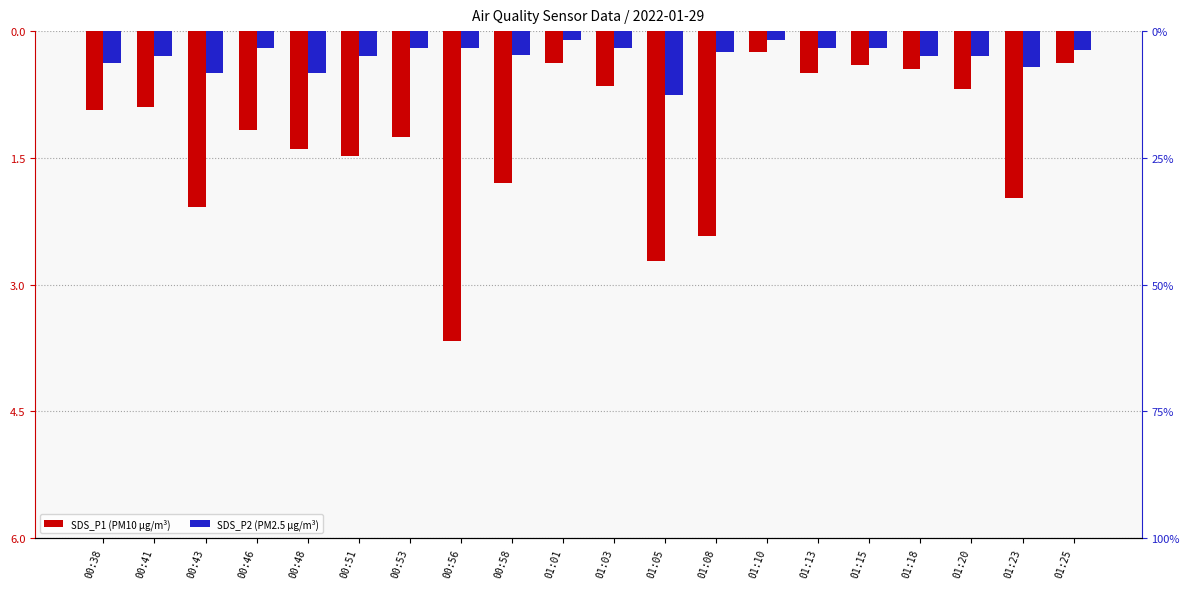

Which category has the lowest value across all series?

00:56